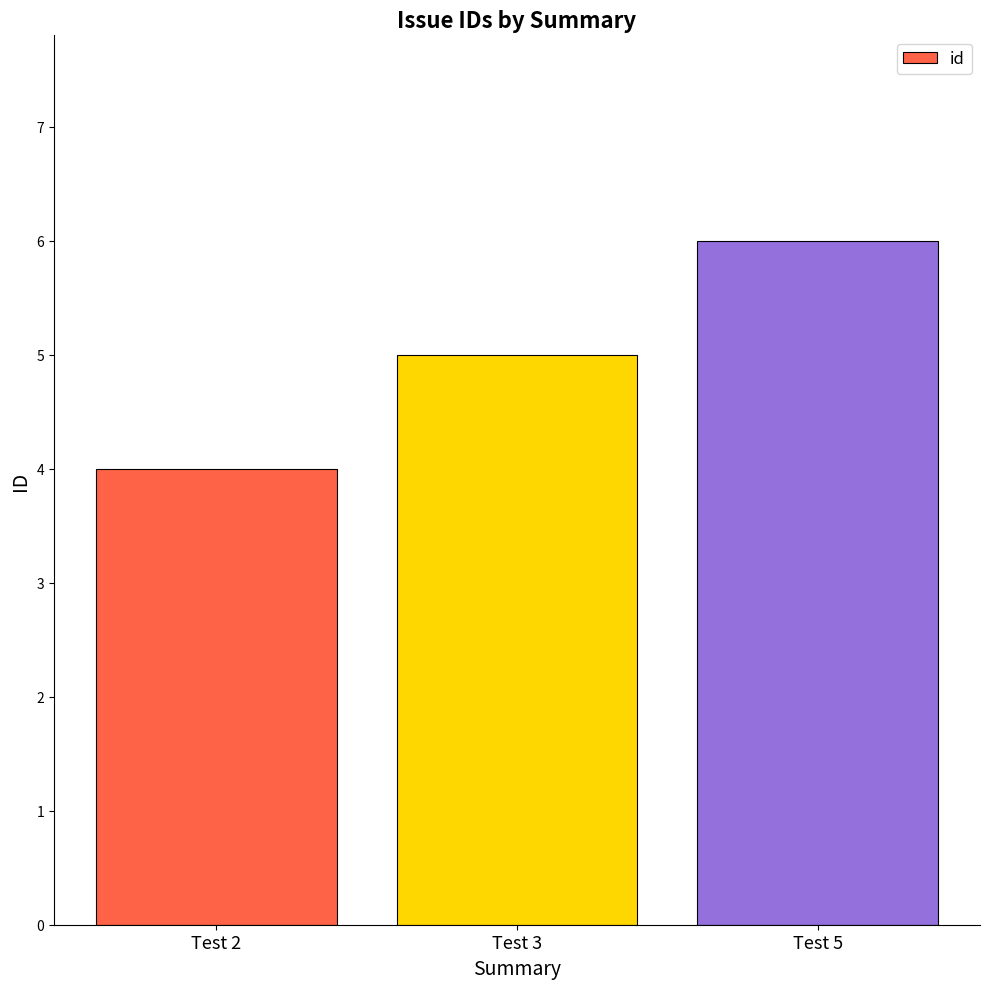

How many values are between 4 and 6?

3